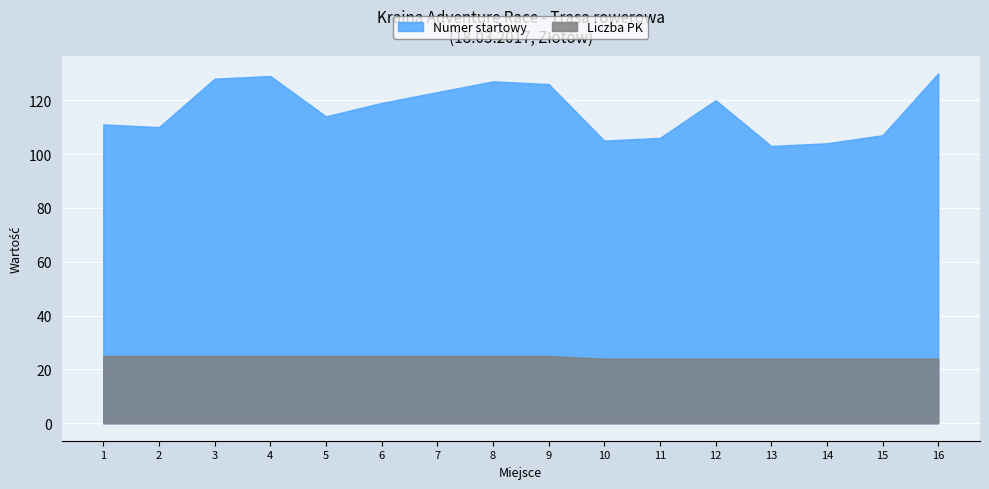

Which series changed the most between 2 and 5?

Numer startowy